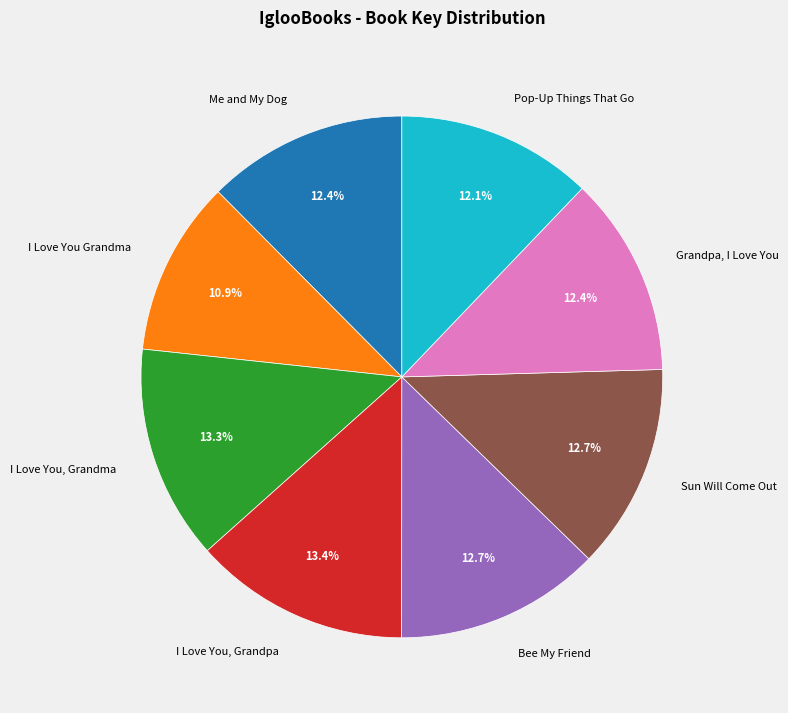

What percentage is NOT represented by I Love You, Grandpa?

86.6%